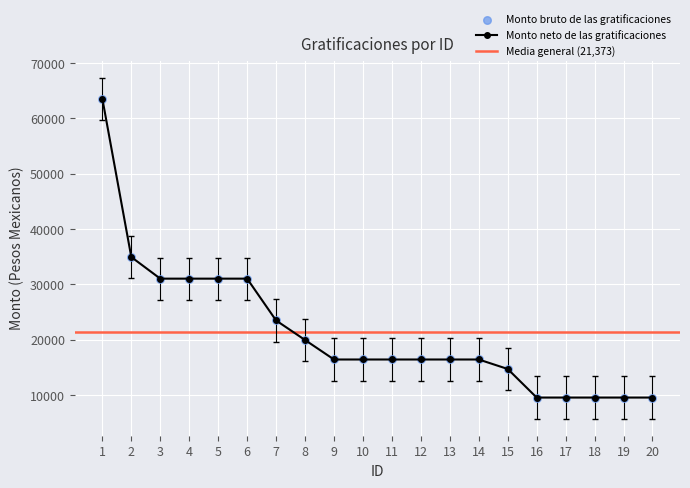

Which series has the largest total across all categories?

Monto bruto de las gratificaciones